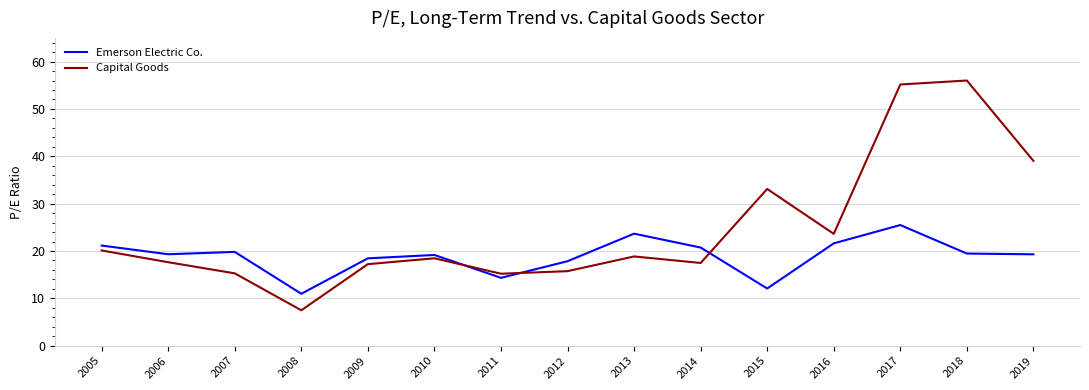

List the series in order of their overall mean, highest first.

Capital Goods, Emerson Electric Co.